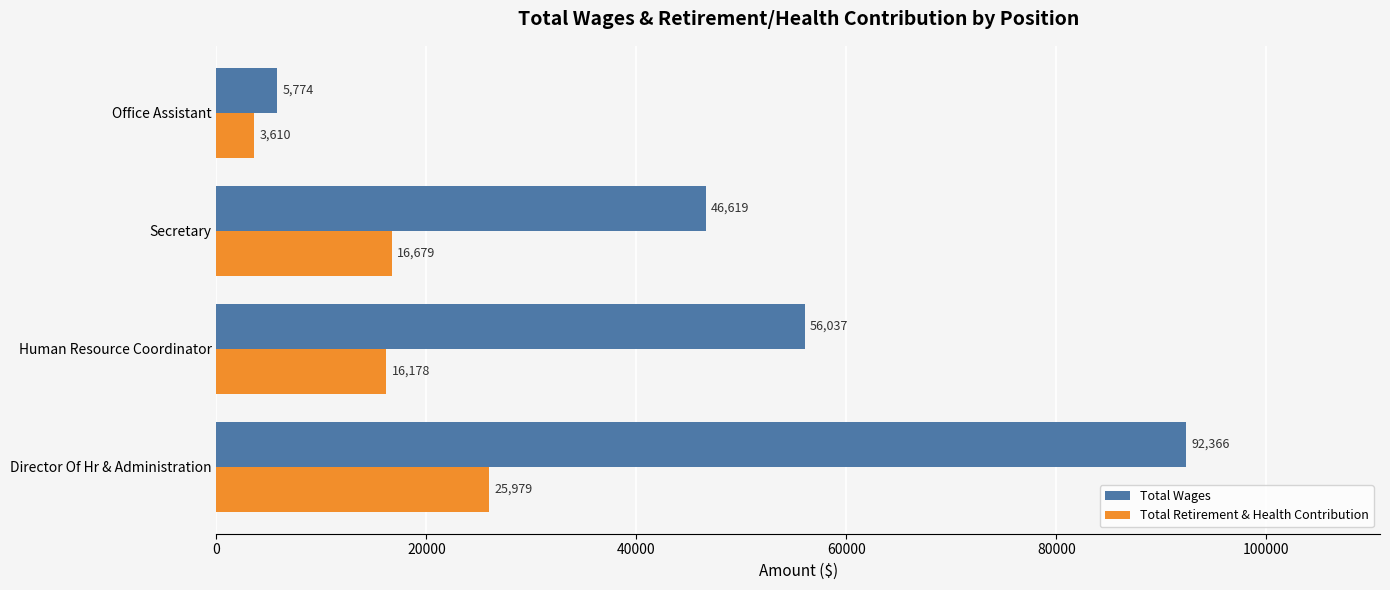

Rank the categories by Total Wages value from highest to lowest.

Director Of Hr & Administration, Human Resource Coordinator, Secretary, Office Assistant